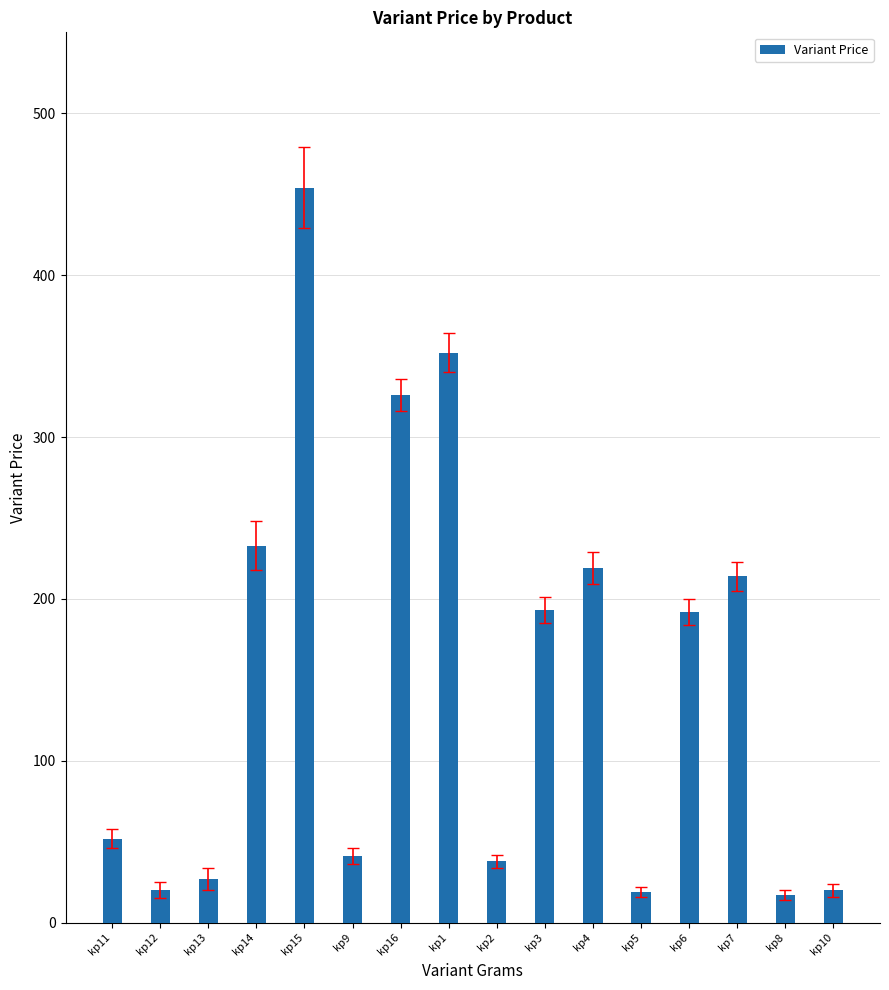

Which has a higher value, kp6 or kp14?

kp14